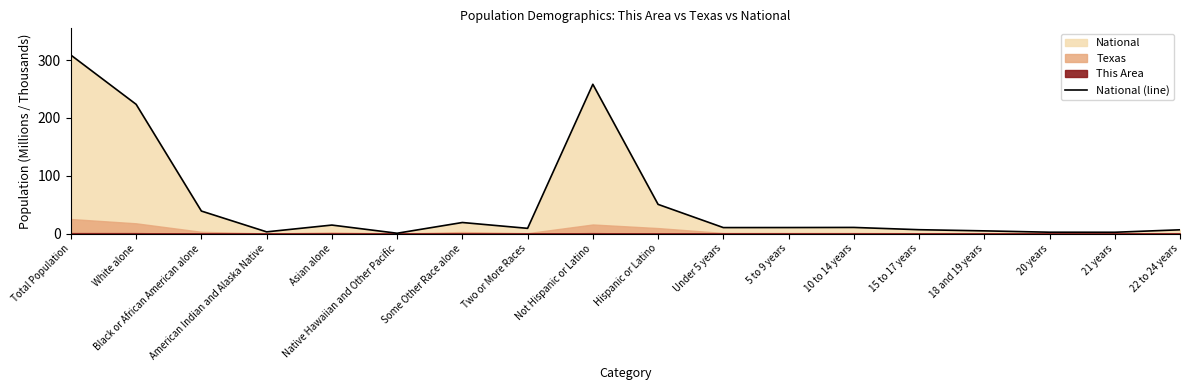

True or false: the data shows 2.9 at 21 years.

False